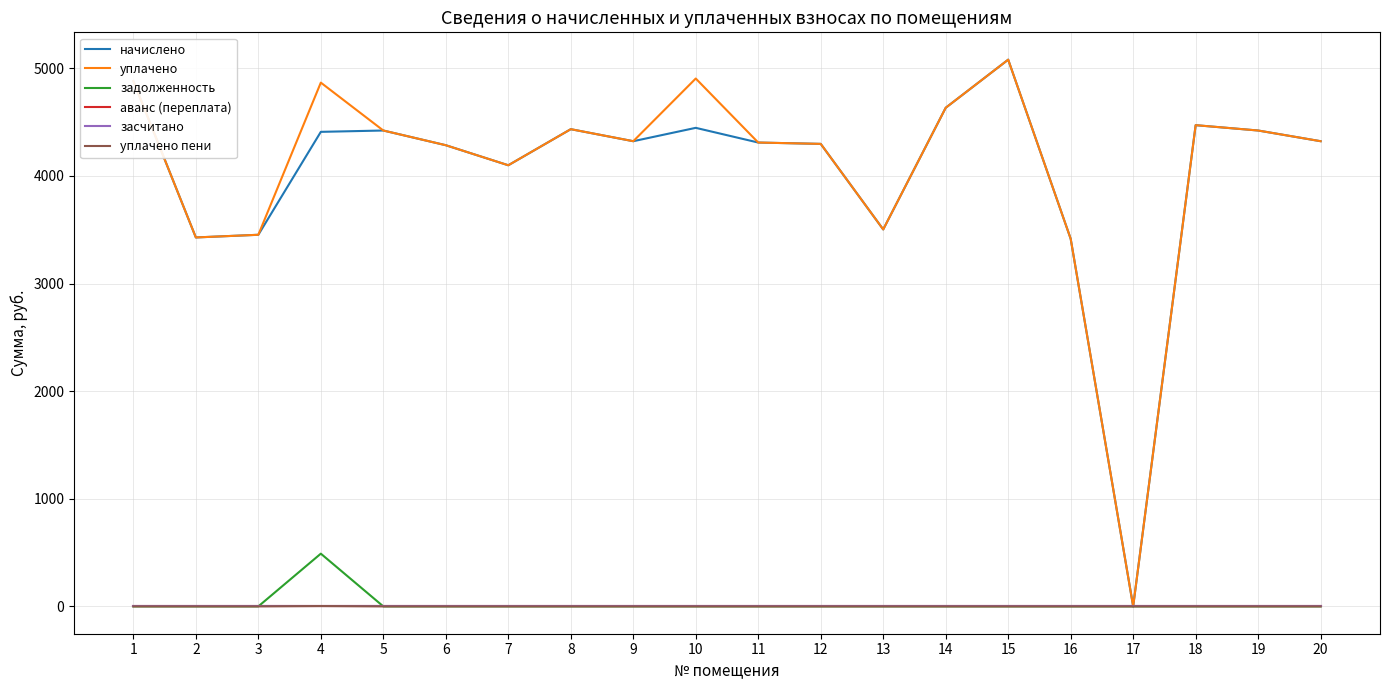

Which has a higher value, 15 or 1?

15